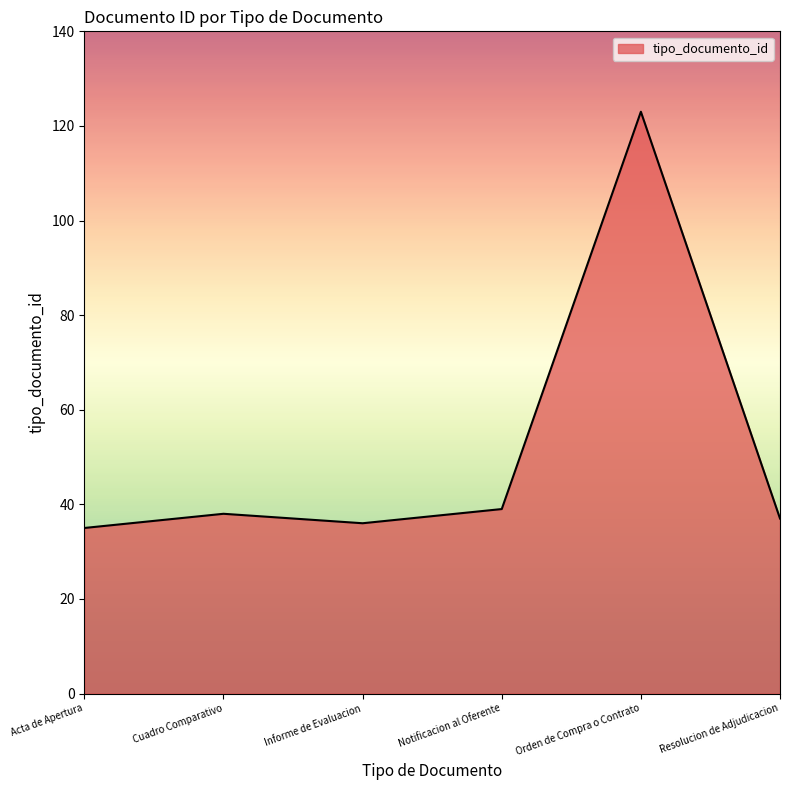

The value at Resolucion de Adjudicacion is 37. True or false?

True